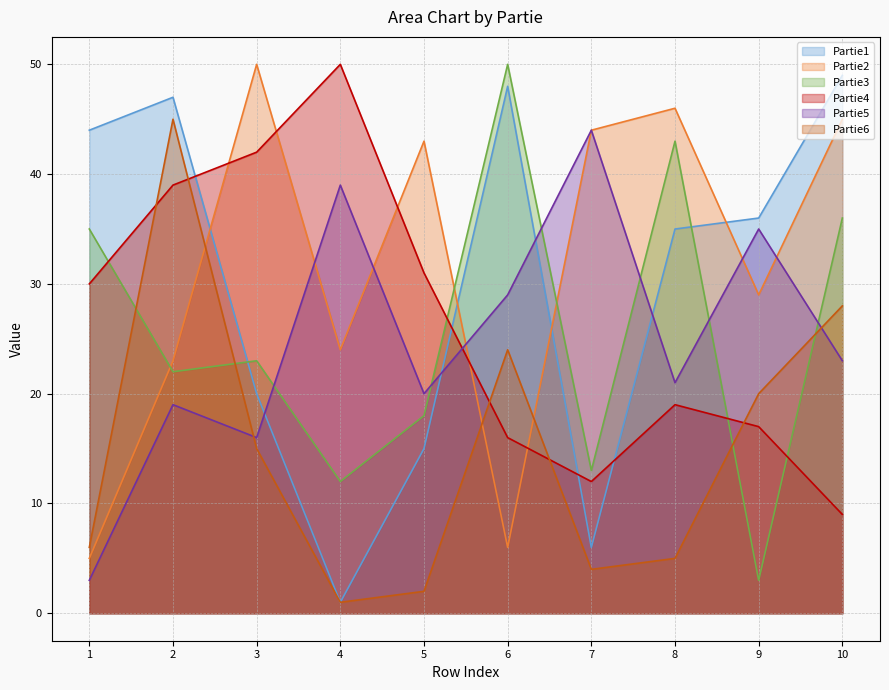

Is the value of Partie6 at 4 greater than the value of Partie3 at 7?

No